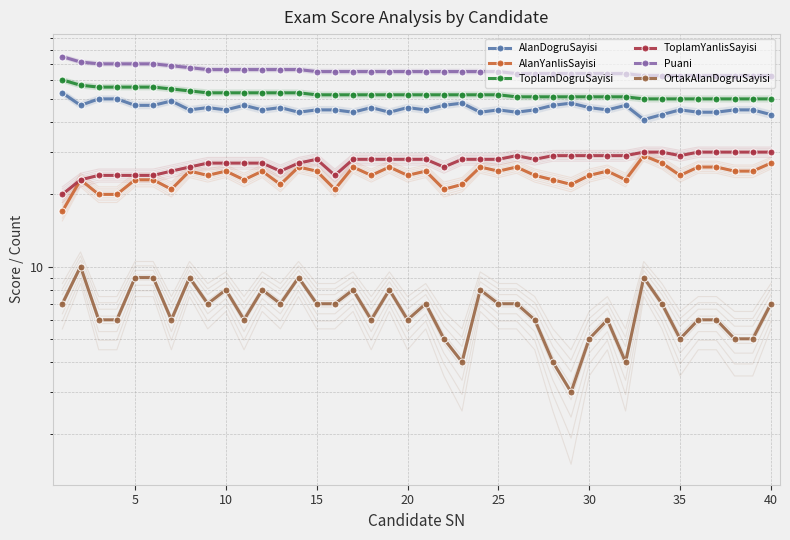

What is the lowest value of the AlanYanlisSayisi series?

17.0